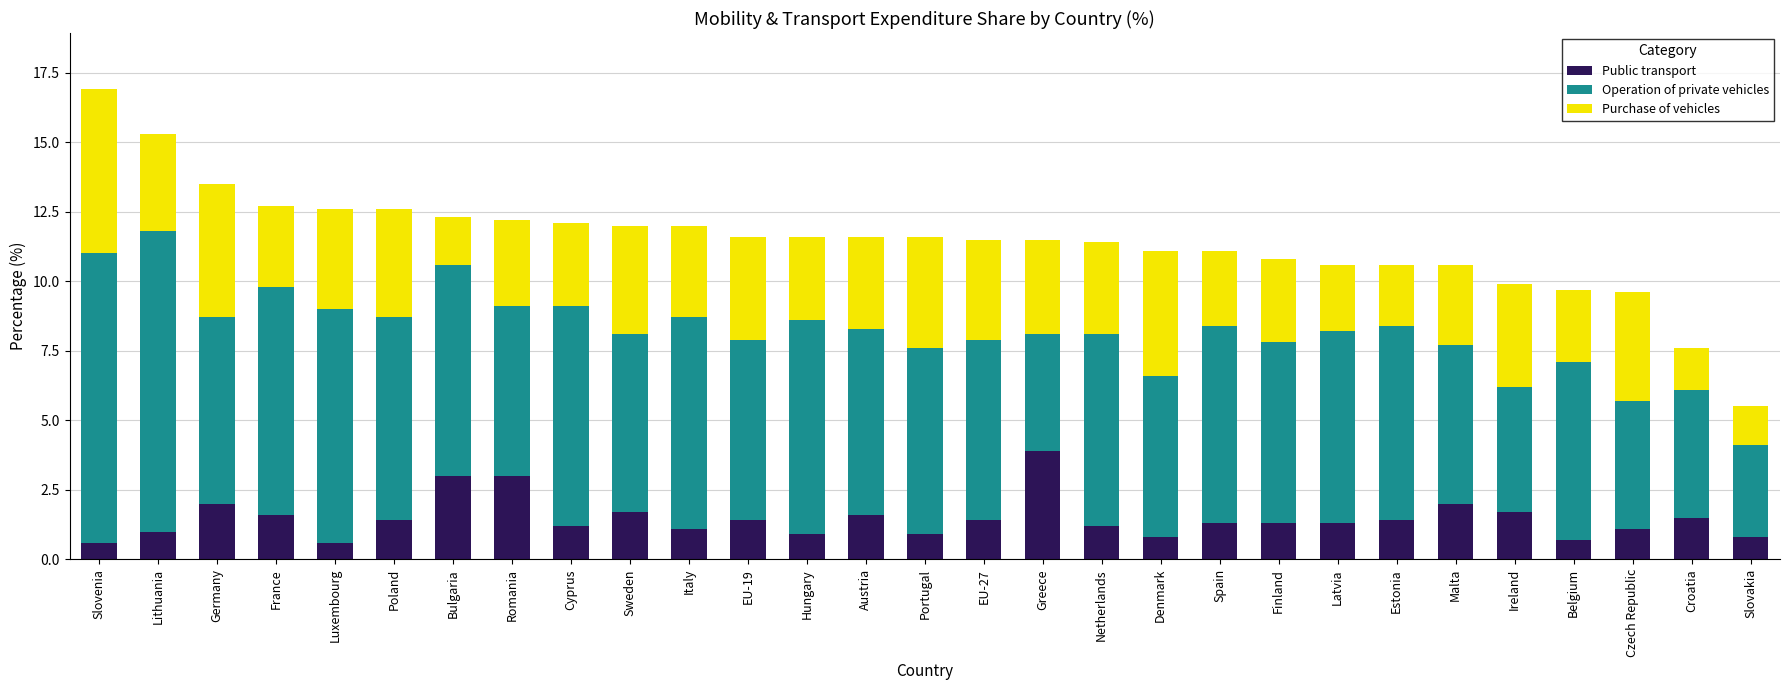

The value of Public transport at Austria is 2.2. True or false?

False